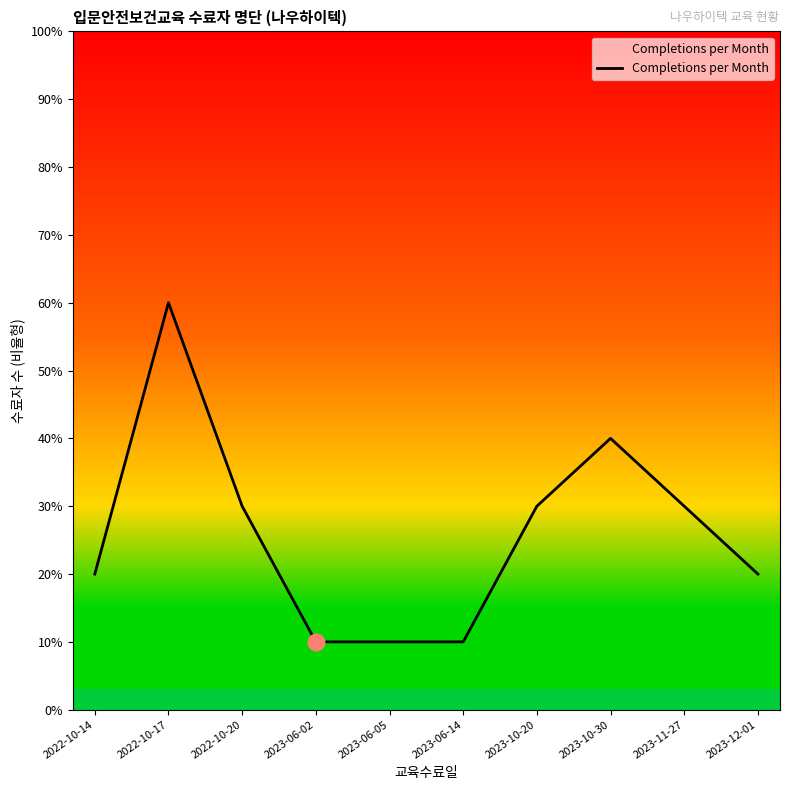

Count the values in the range 1 to 3.

8